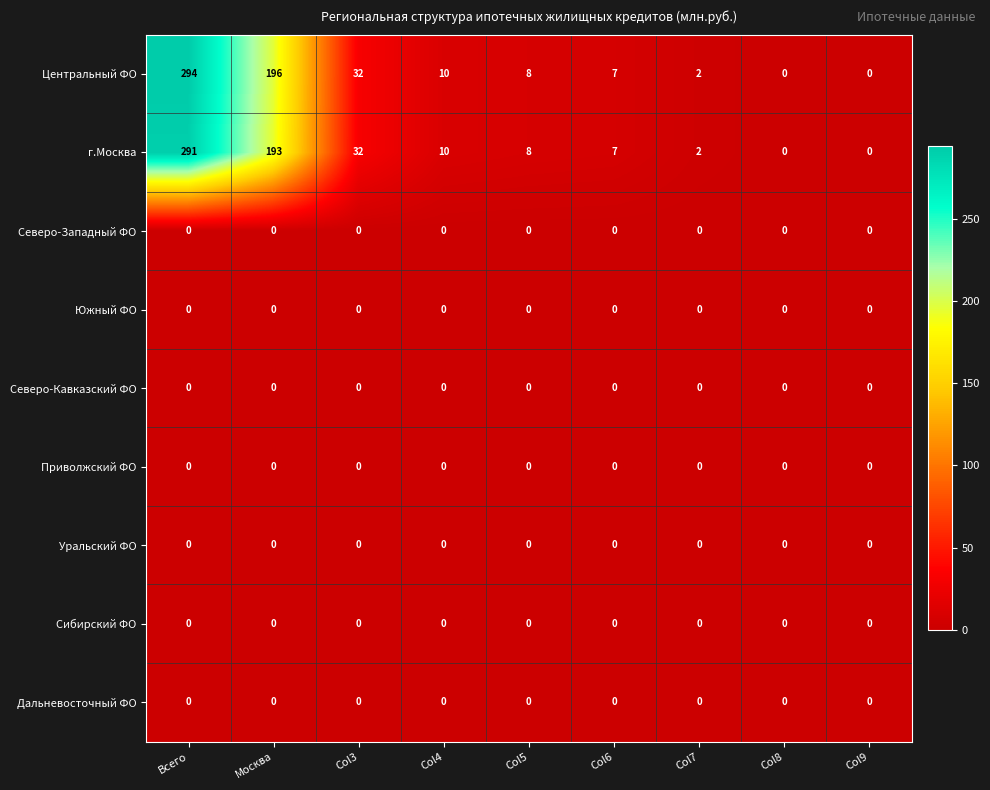

Read the г.Москва value at Москва.

193